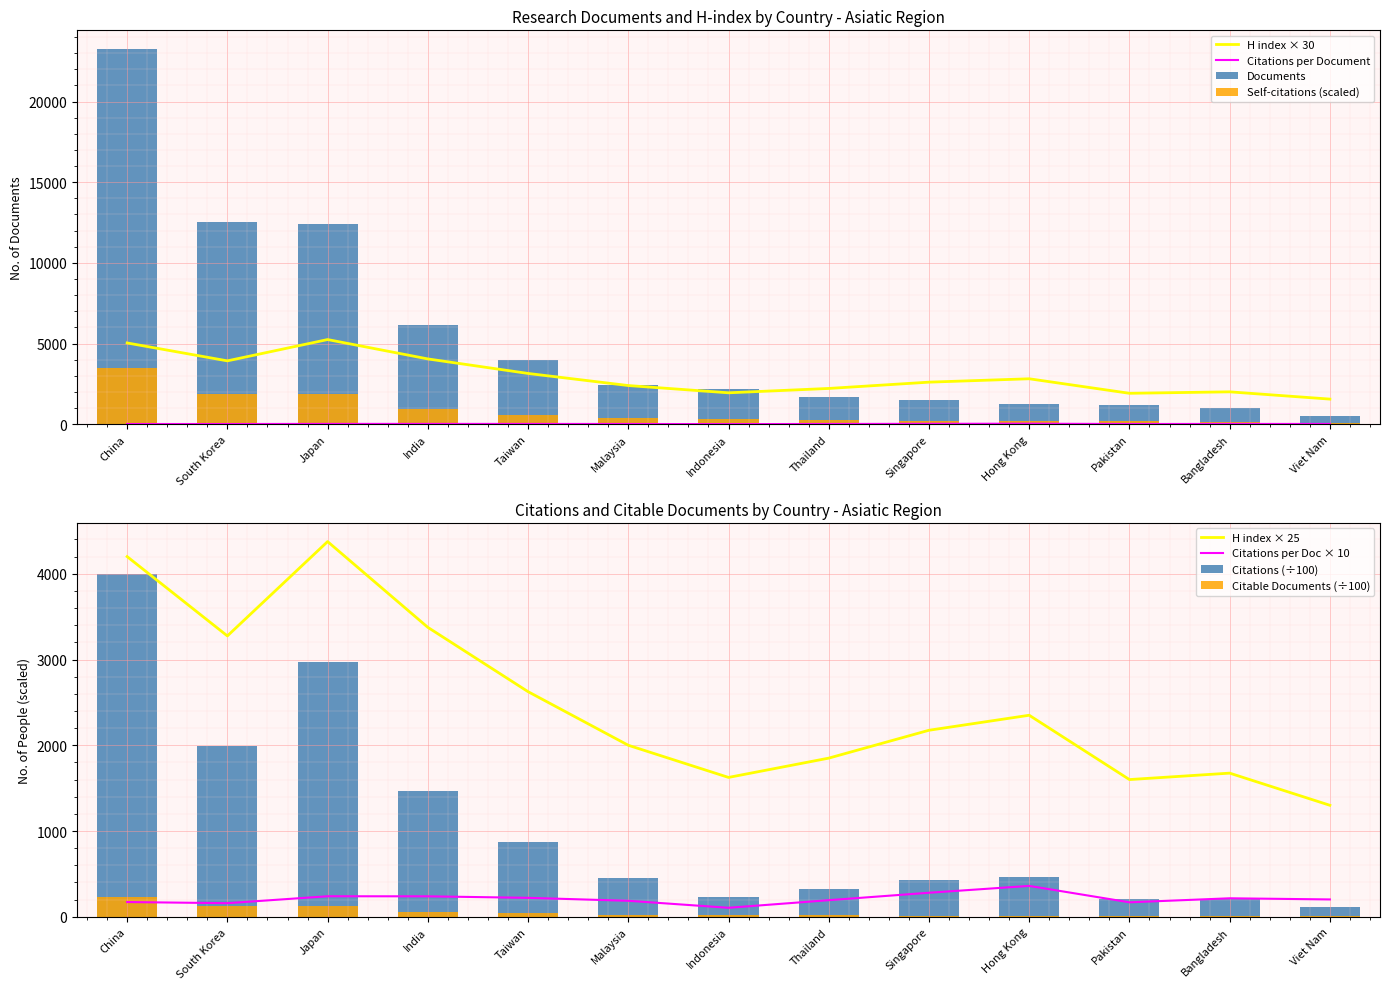

Which has a higher value, Bangladesh or Singapore?

Singapore